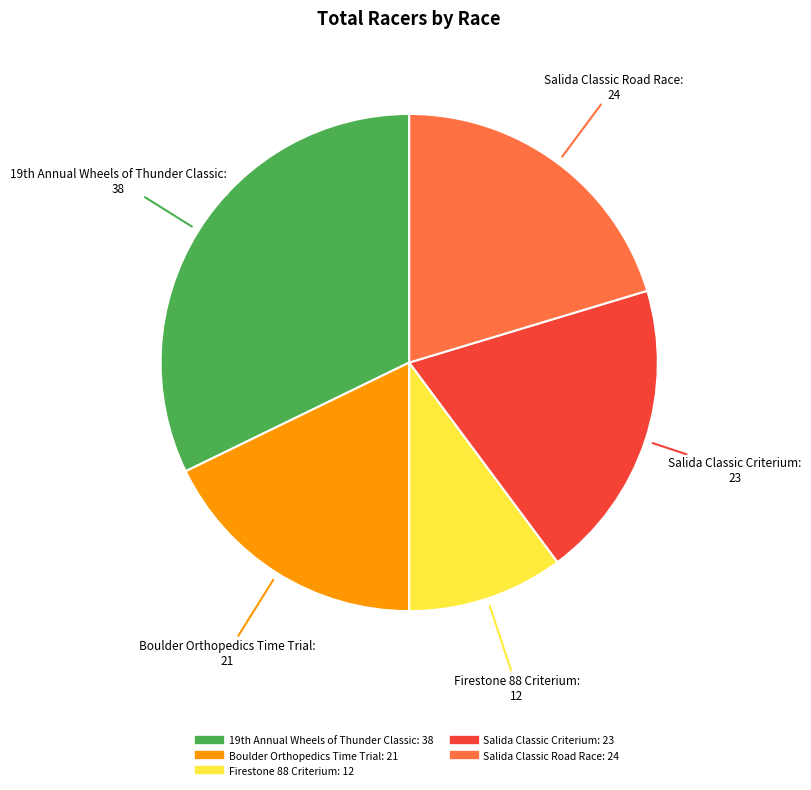

Which category has the biggest portion of the pie?

19th Annual Wheels of Thunder Classic